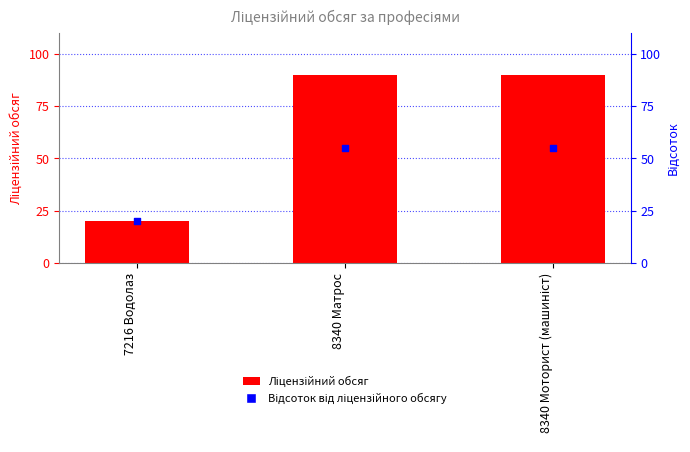

Which series has the largest total across all categories?

Ліцензійний обсяг